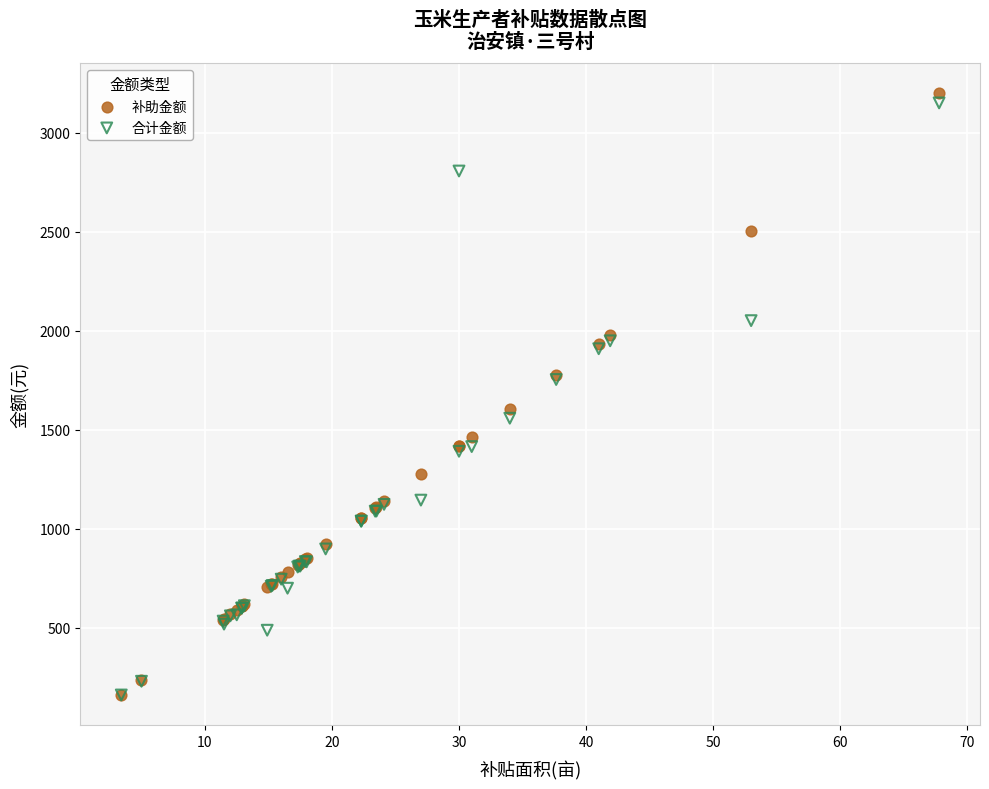

In the 合计金额 series, what Y value is closest to 1655?

1558.1